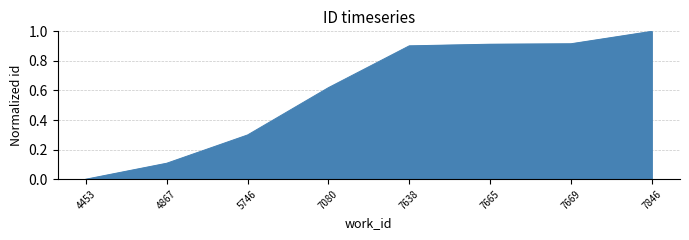

True or false: the data has more than 1 interior local peaks.

False